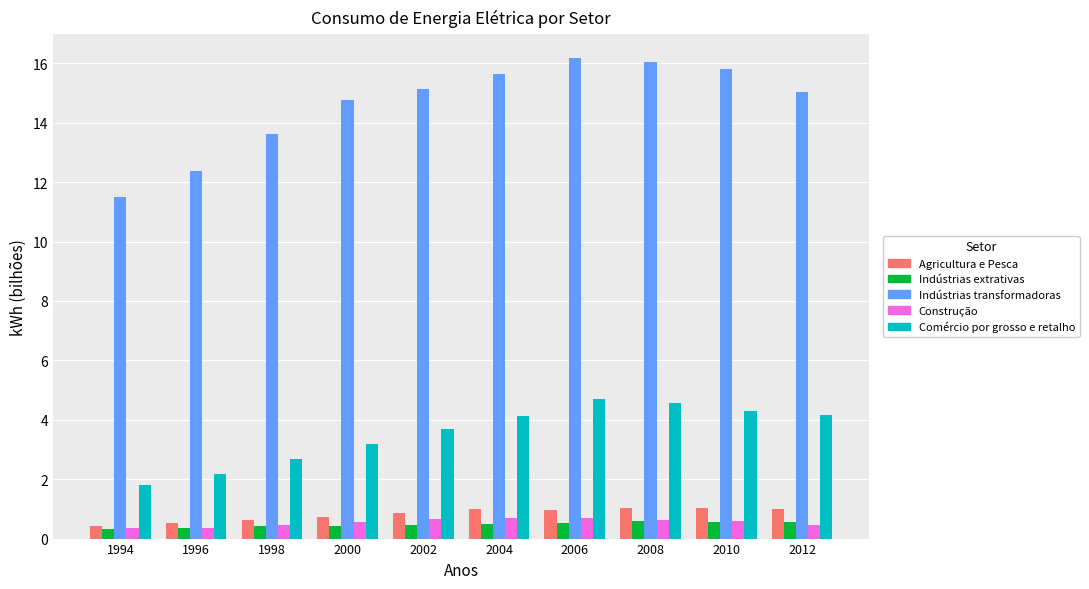

Which series has the largest total across all categories?

Indústrias transformadoras